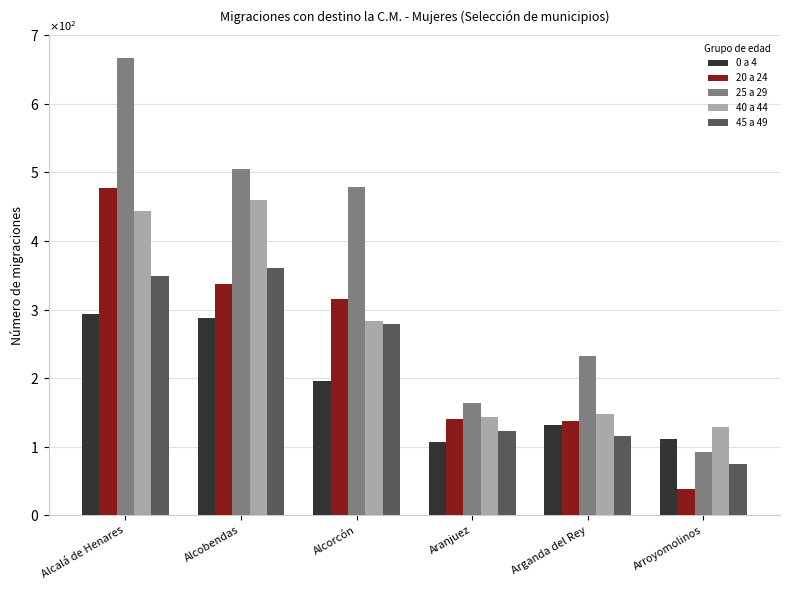

Are the bars horizontal?

No